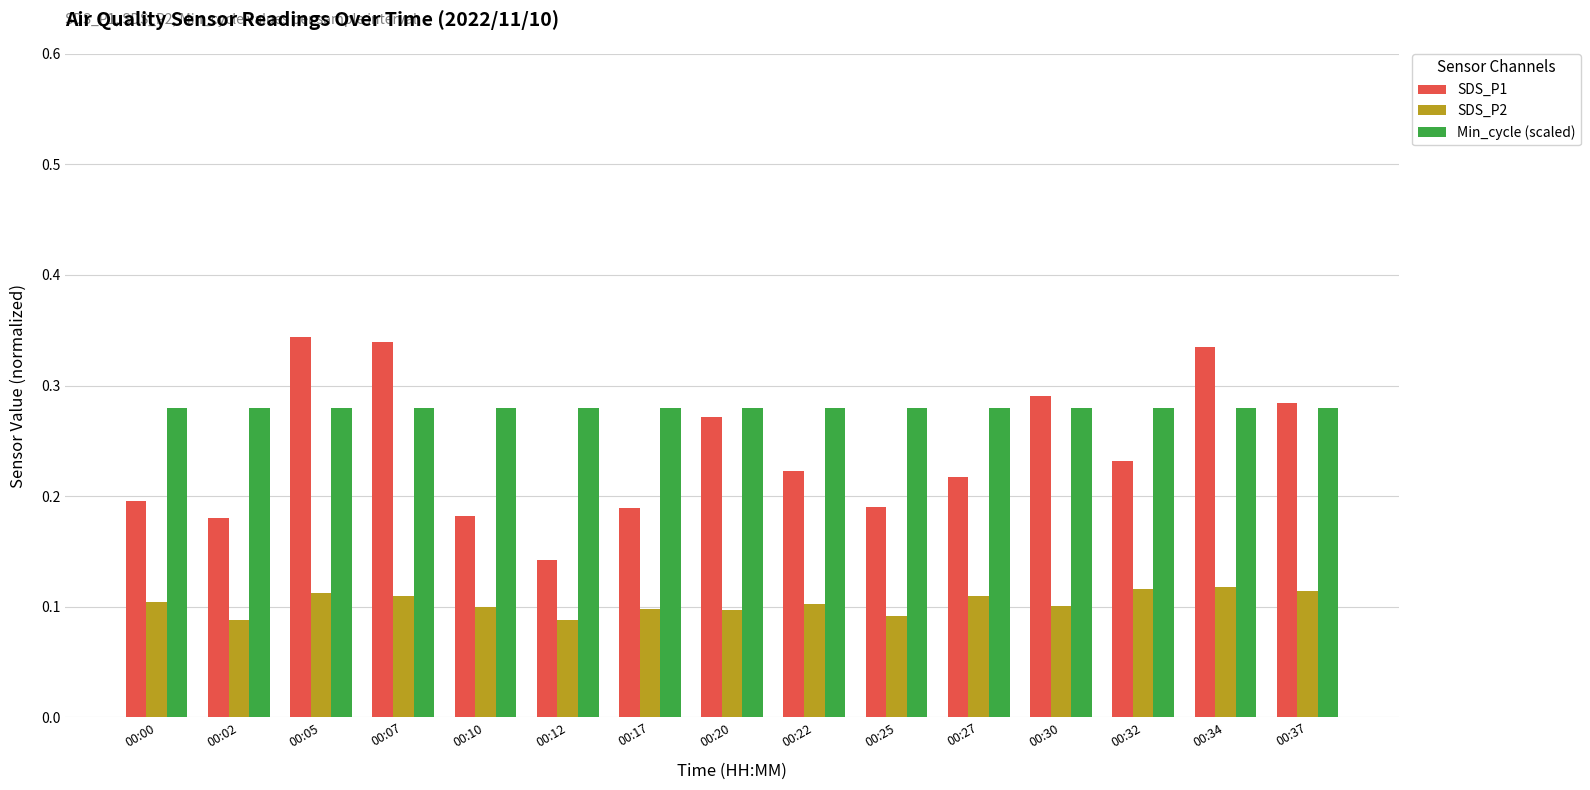

Which category has the lowest value in the SDS_P1 series?

00:12